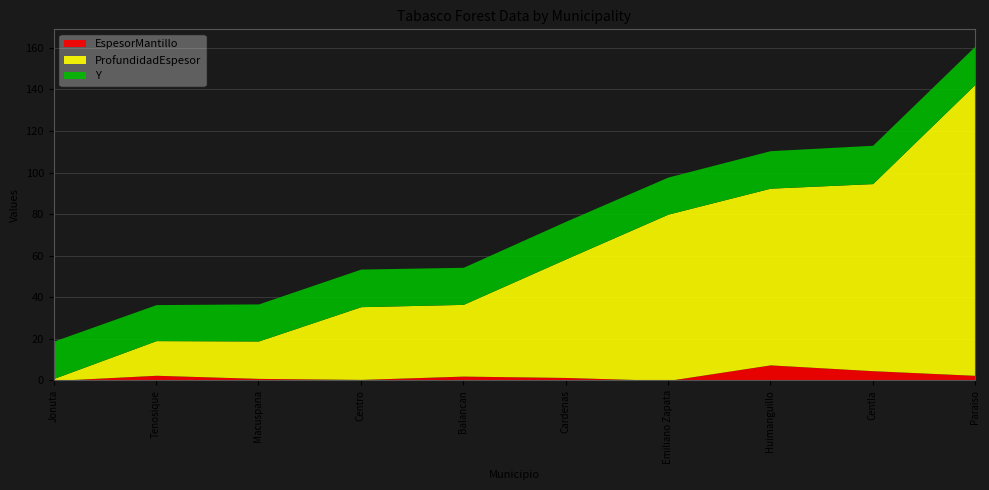

What is the highest value of the EspesorMantillo series?

7.5